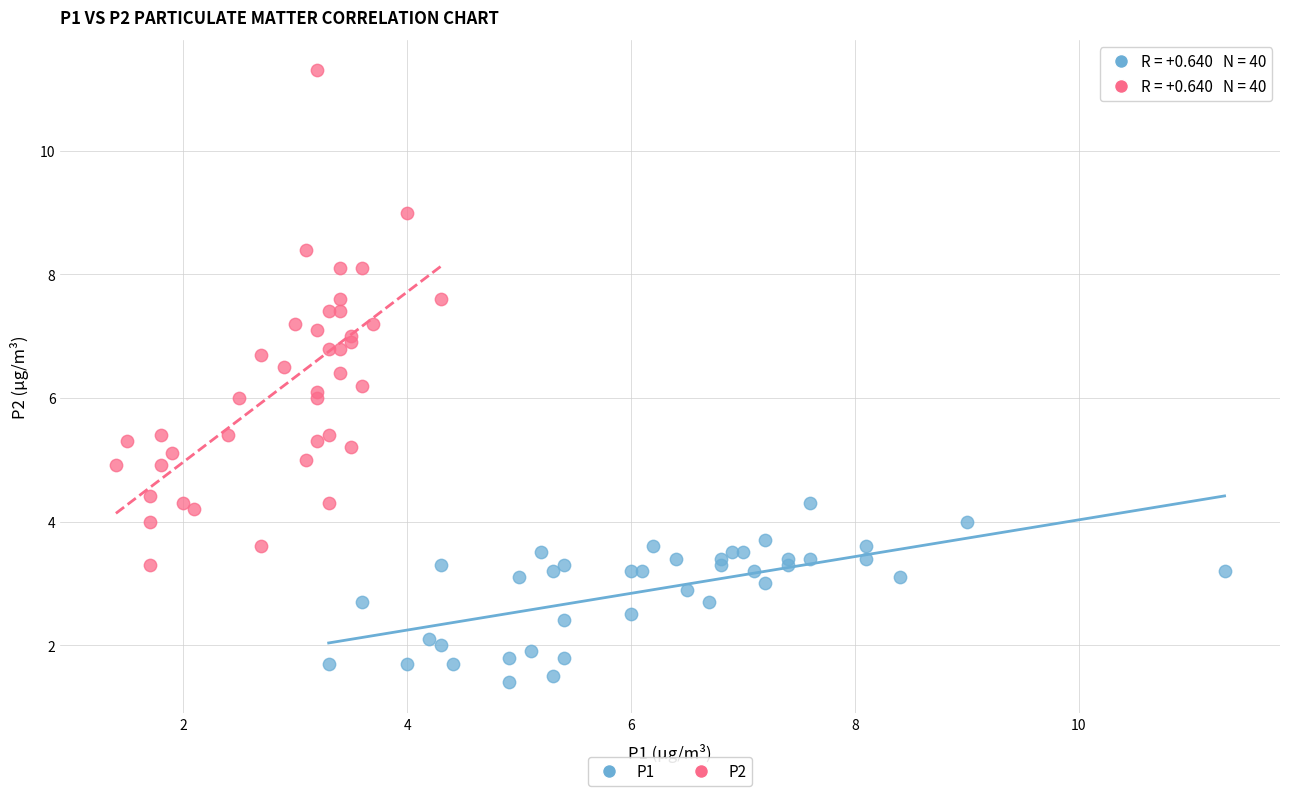

Which series contains the lowest Y value?

P1